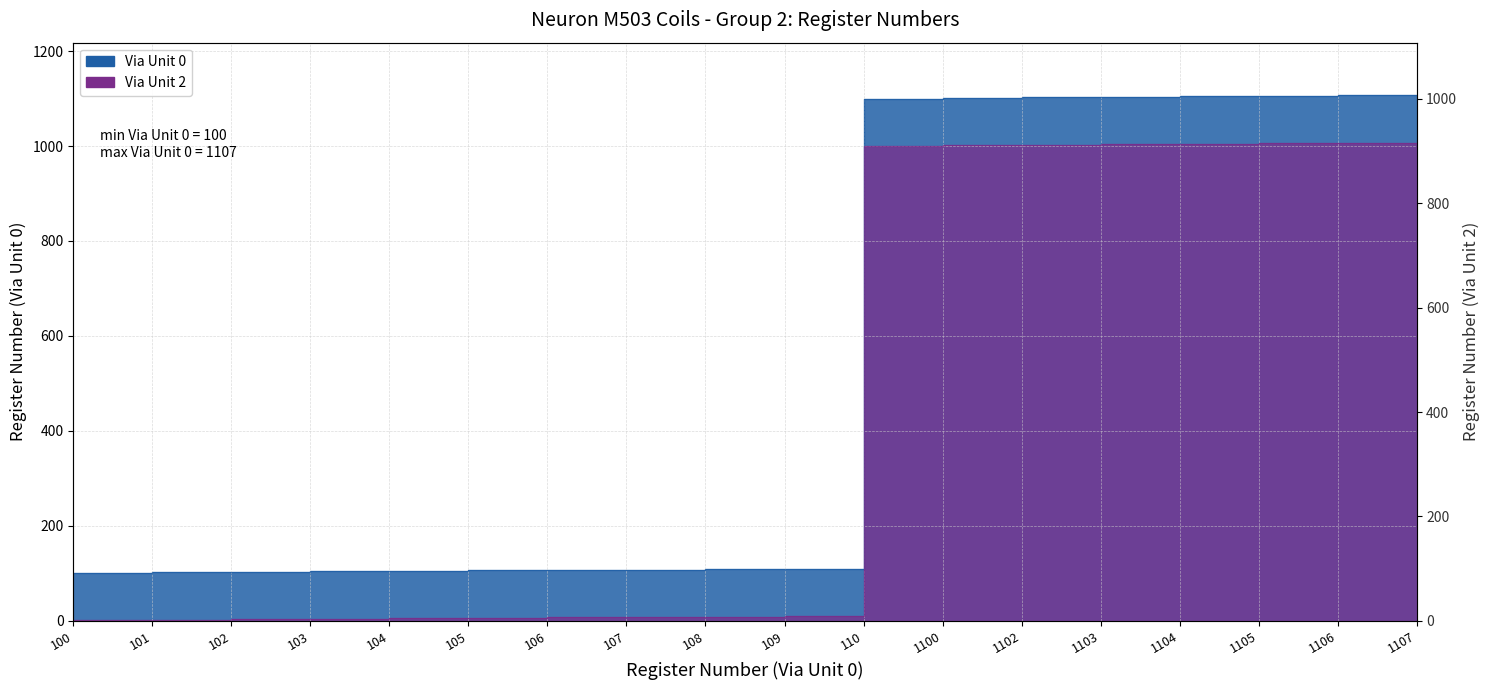

The Via Unit 2 series shows 3 at 107. True or false?

False